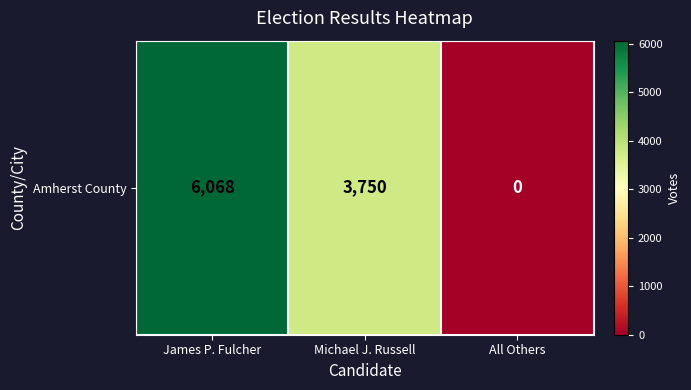

Reading left to right, transcribe all the data shown in this chart.

James P. Fulcher=6068	Michael J. Russell=3750	All Others=0